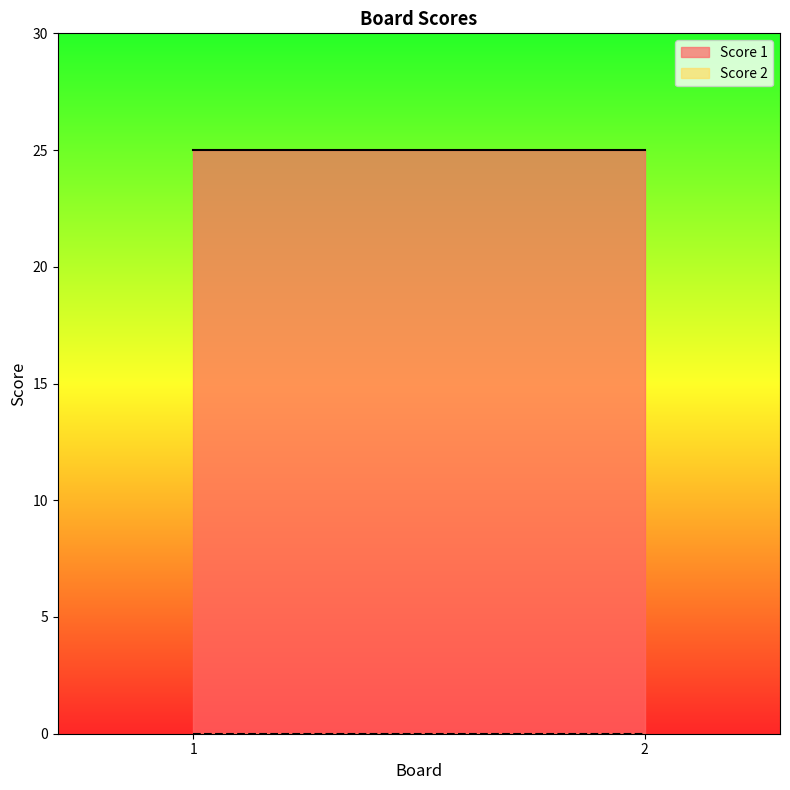

Reading left to right, transcribe all the data shown in this chart.

Score 1: 1=25	2=25
Score 2: 1=0	2=0